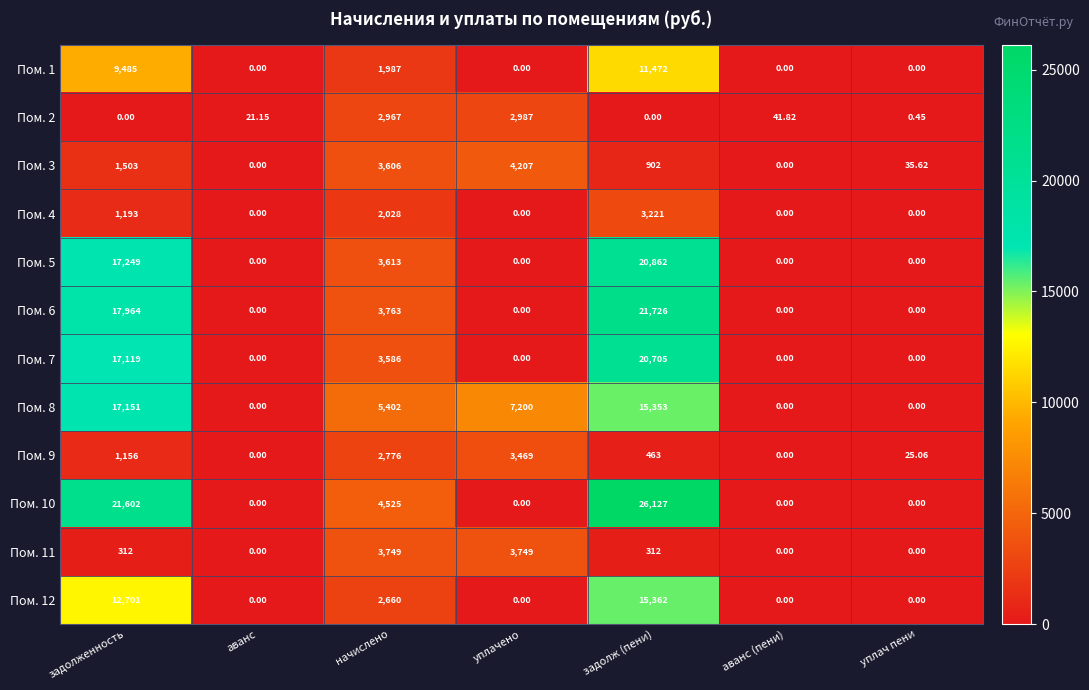

How many positive values does the Пом. 2 series have?

5